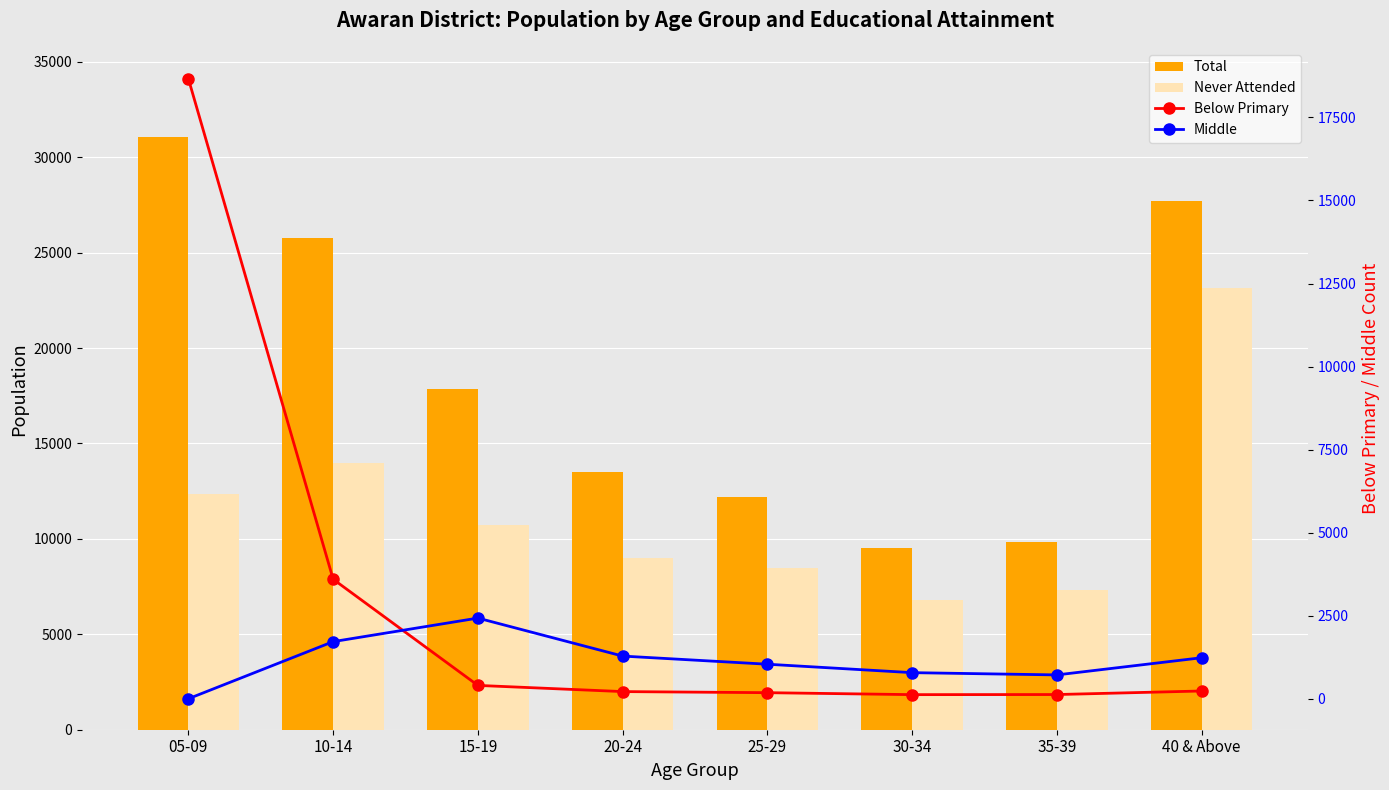

Which series has the widest spread of values?

Total